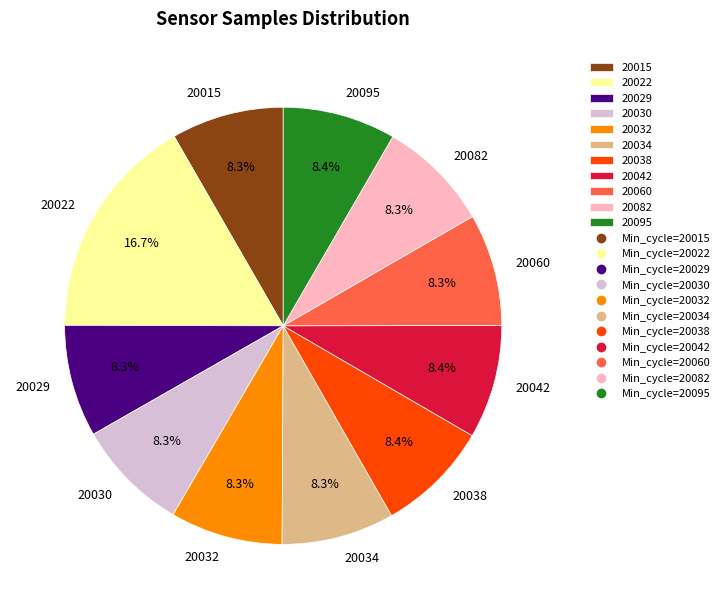

How much of the chart is everything except 20030?

91.7%